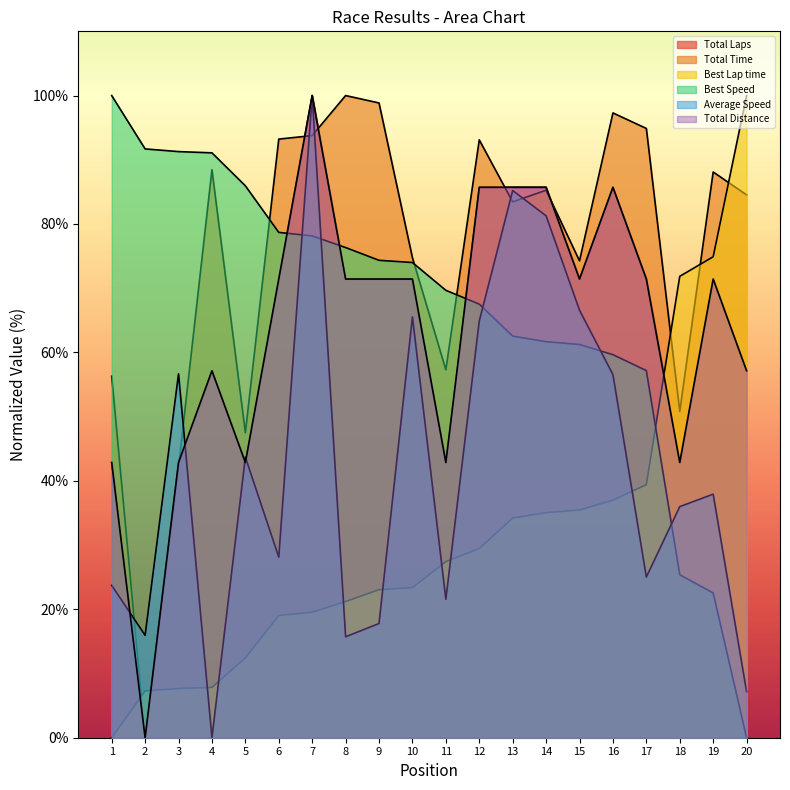

What is the difference between the maximum and minimum values in the Total Laps series?

100.0